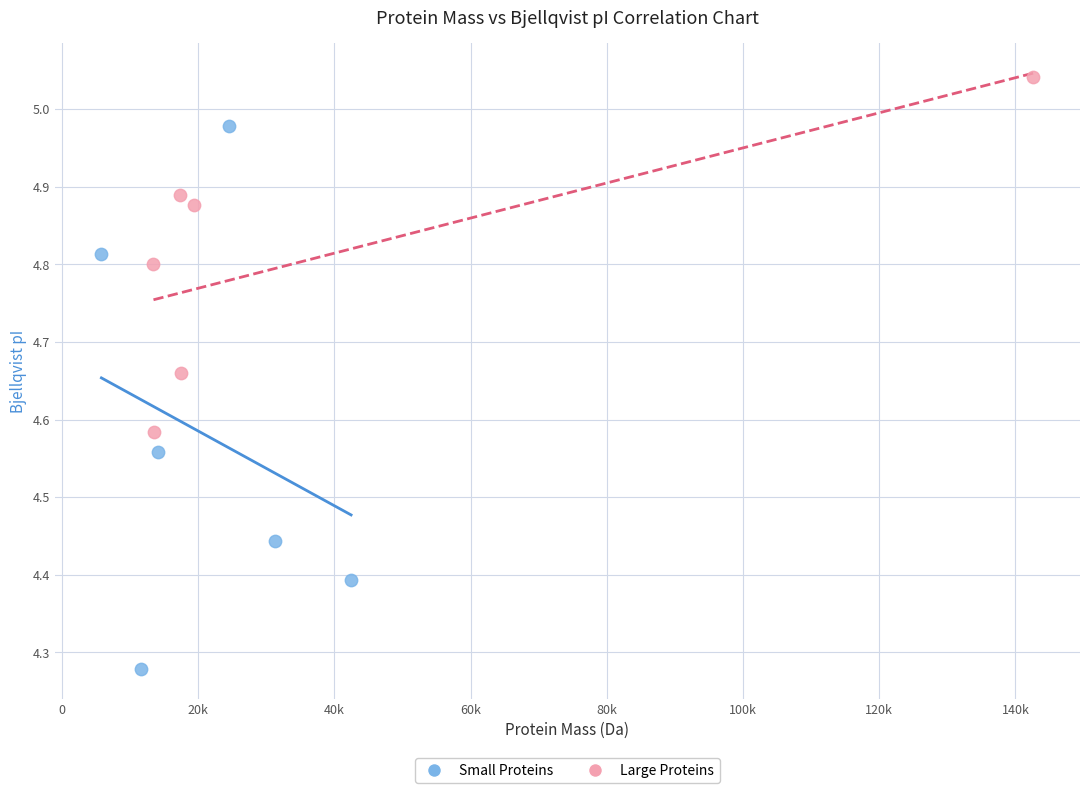

Which series reaches the maximum Y coordinate?

Large Proteins